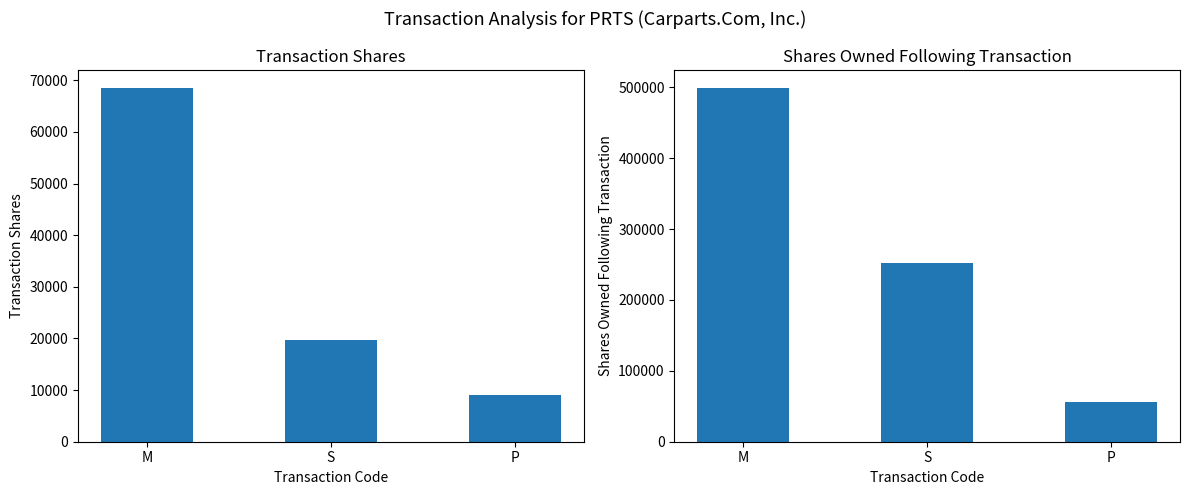

What position from the right is S?

2